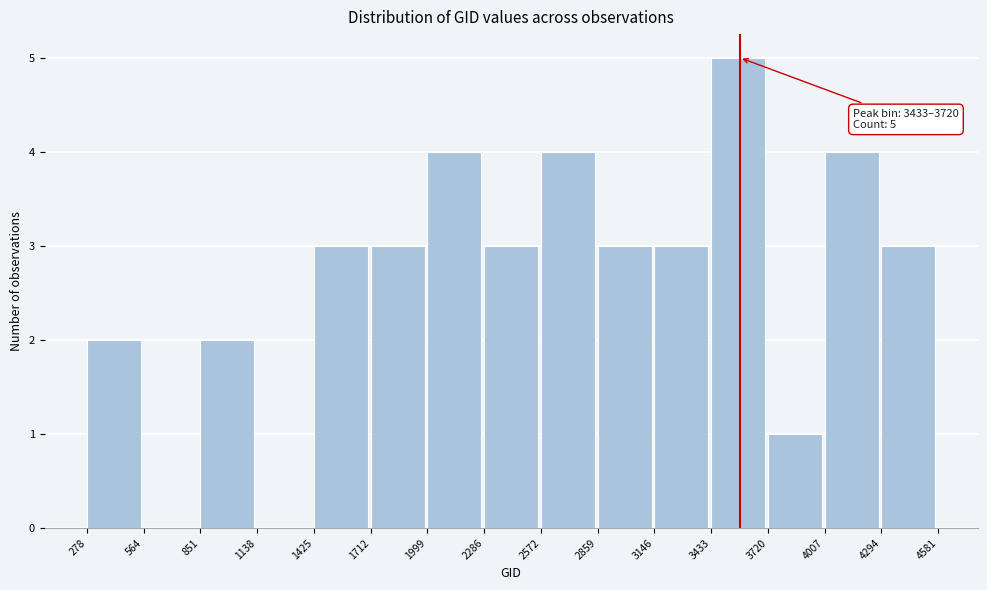

Which range on the x-axis has the tallest bar?

3433 to 3720